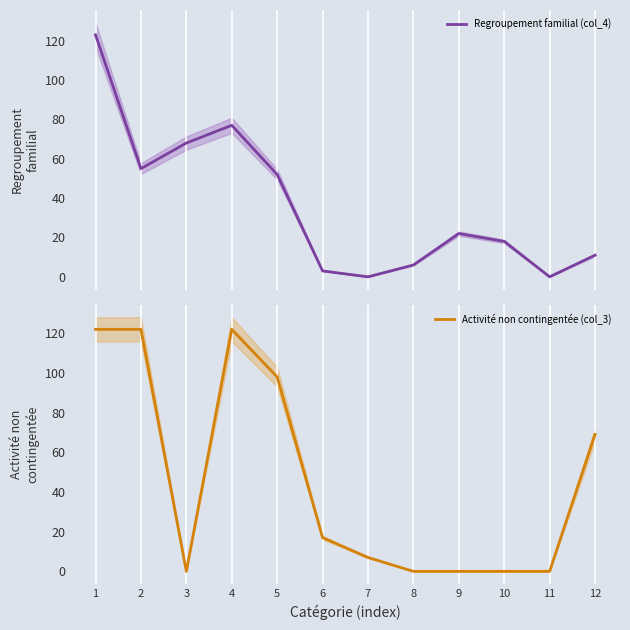

True or false: Activité non contingentée (col_3) and Regroupement familial (col_4) intersect in this chart.

True